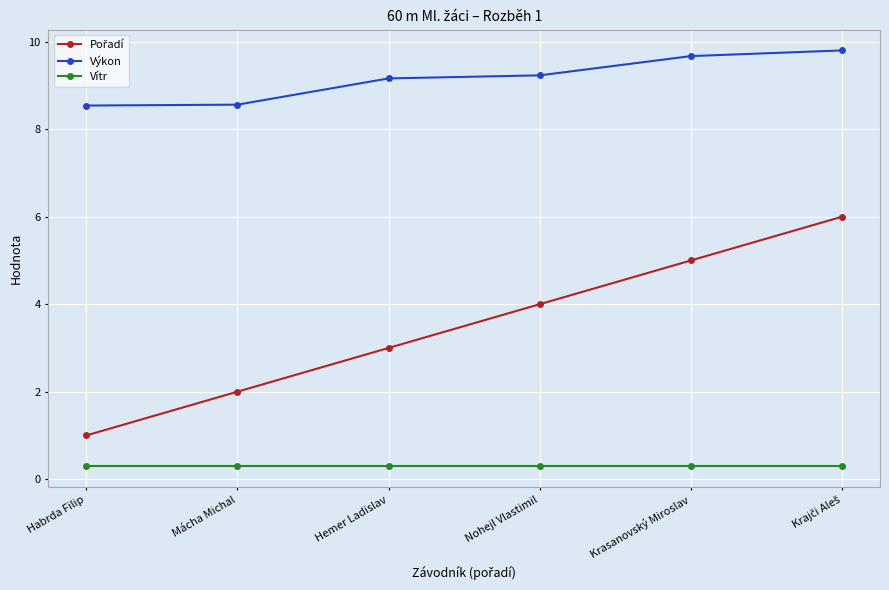

What is the minimum value shown in the chart?

0.3